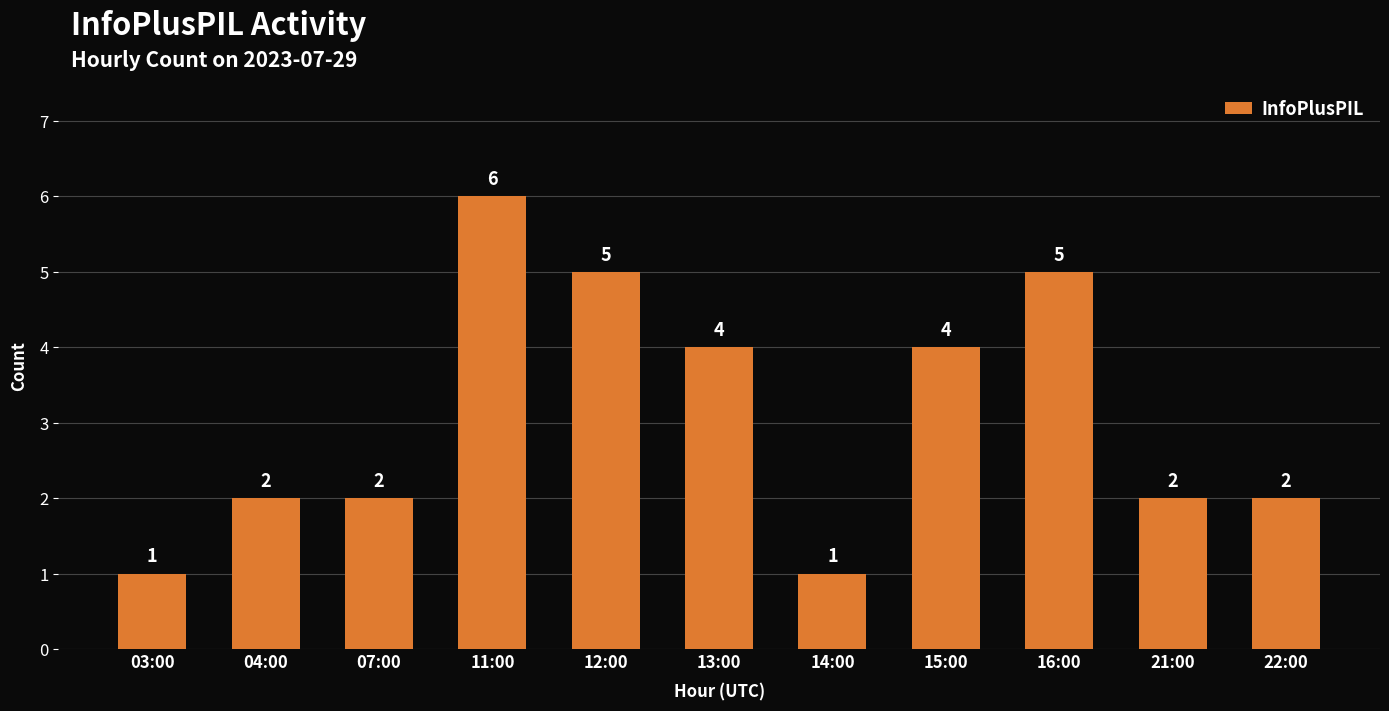

What is the label of the 5th bar from the left?

12:00